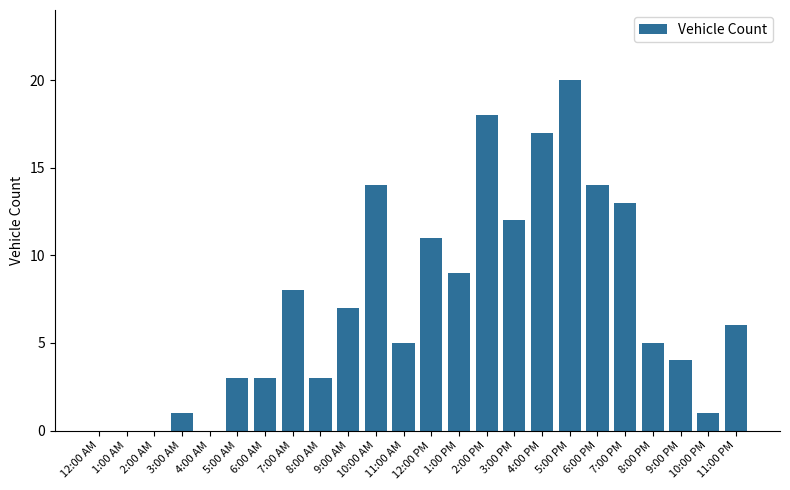

Which has a higher value, 2:00 PM or 11:00 AM?

2:00 PM